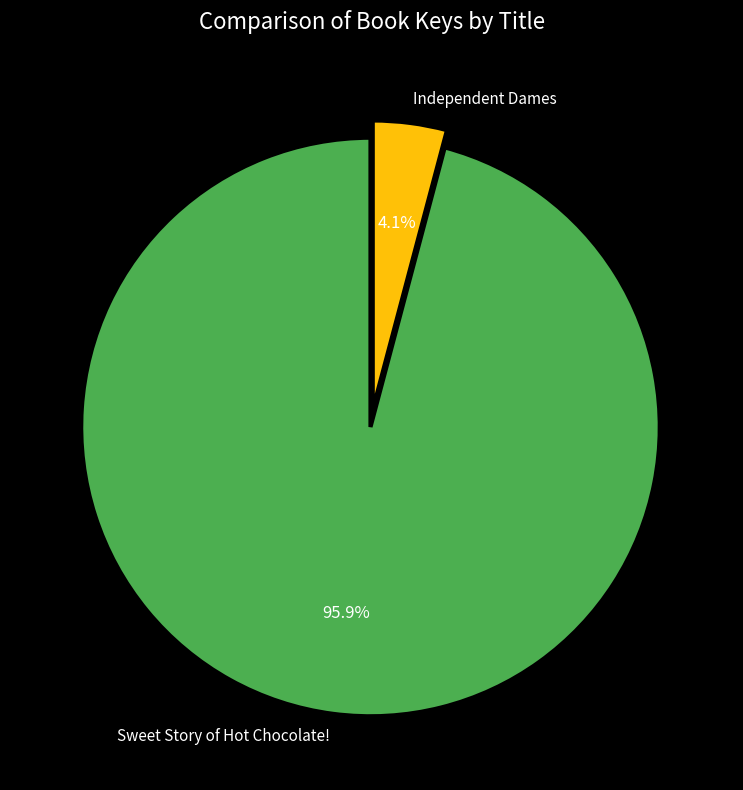

To the nearest percent, what is the average slice percentage?

50%